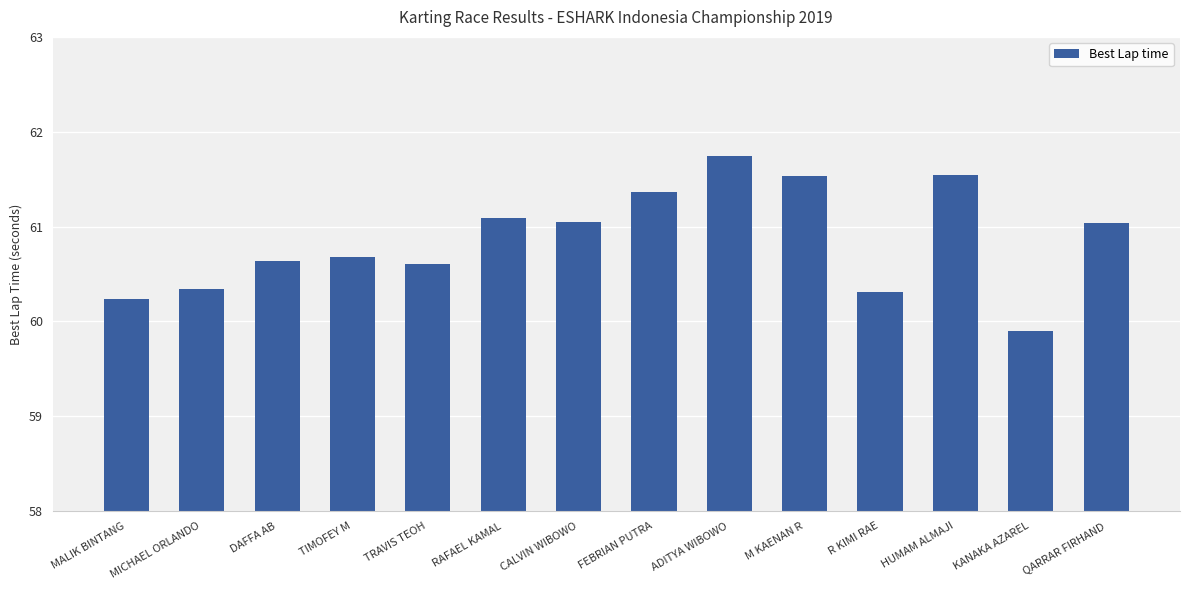

What is the smallest value displayed?

59.9